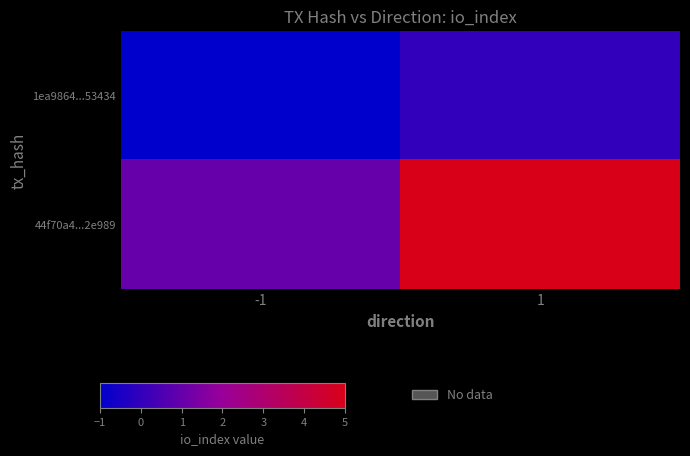

Between 1 and -1, which is larger?

1